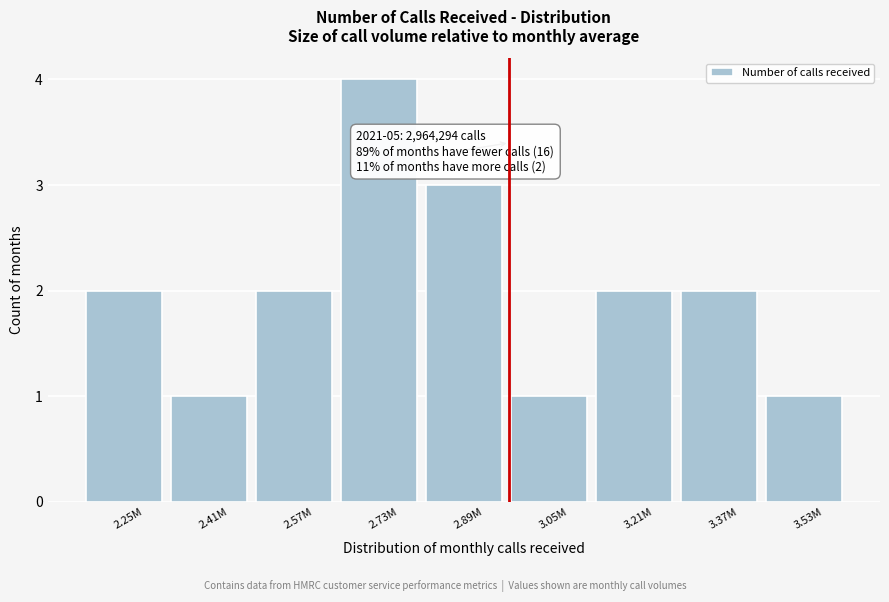

Reading left to right, list all the values displayed in this chart.

2.25M=2	2.41M=1	2.57M=2	2.73M=4	2.89M=3	3.05M=1	3.21M=2	3.37M=2	3.53M=1